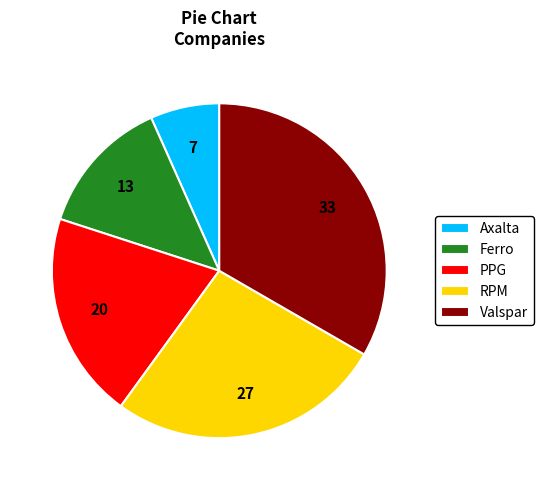

Does Ferro represent more than half of the total?

No